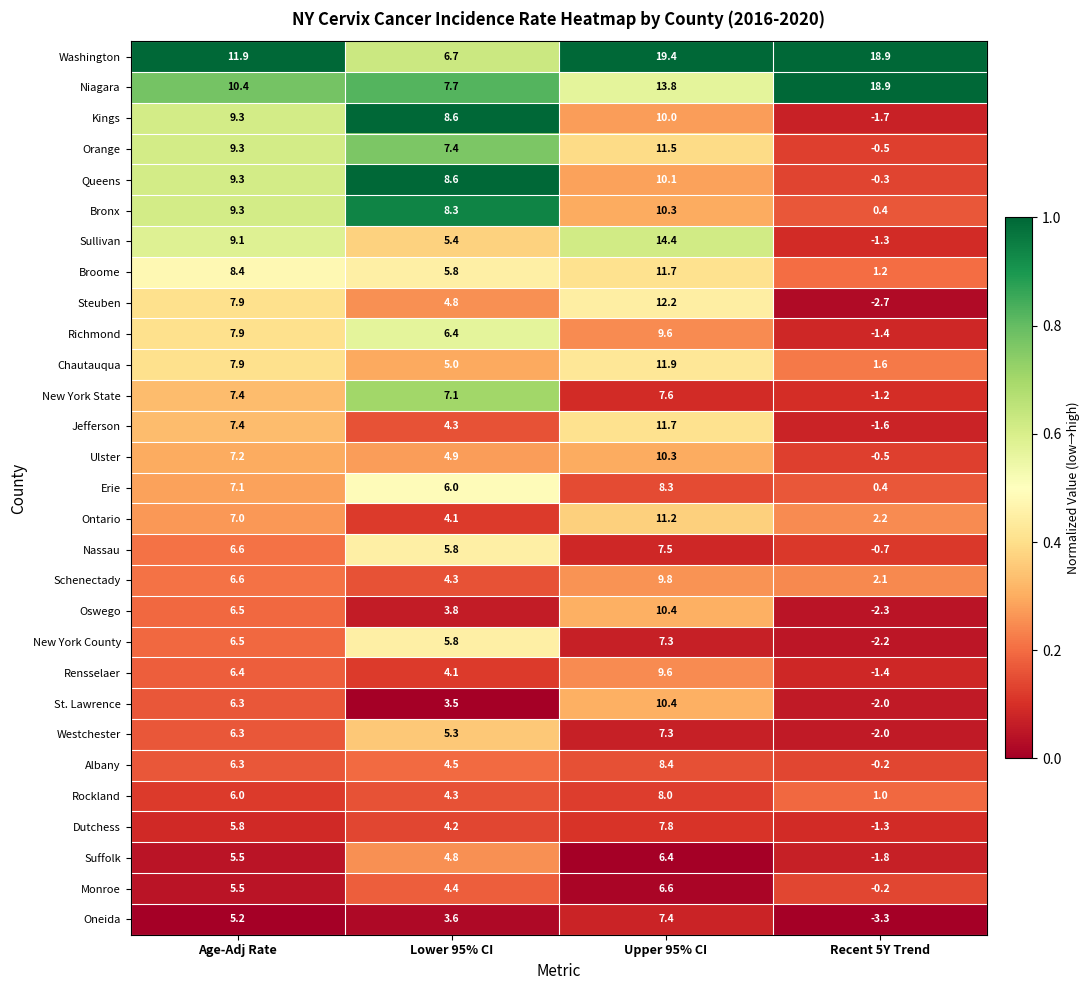

List the labels in order of Schenectady value, largest first.

Upper 95% CI, Age-Adj Rate, Lower 95% CI, Recent 5Y Trend